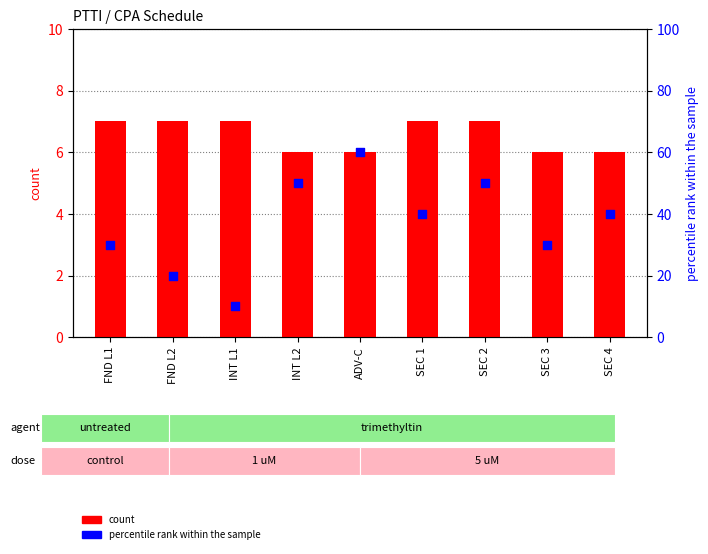

What is the total value across all series at INT L2?

56